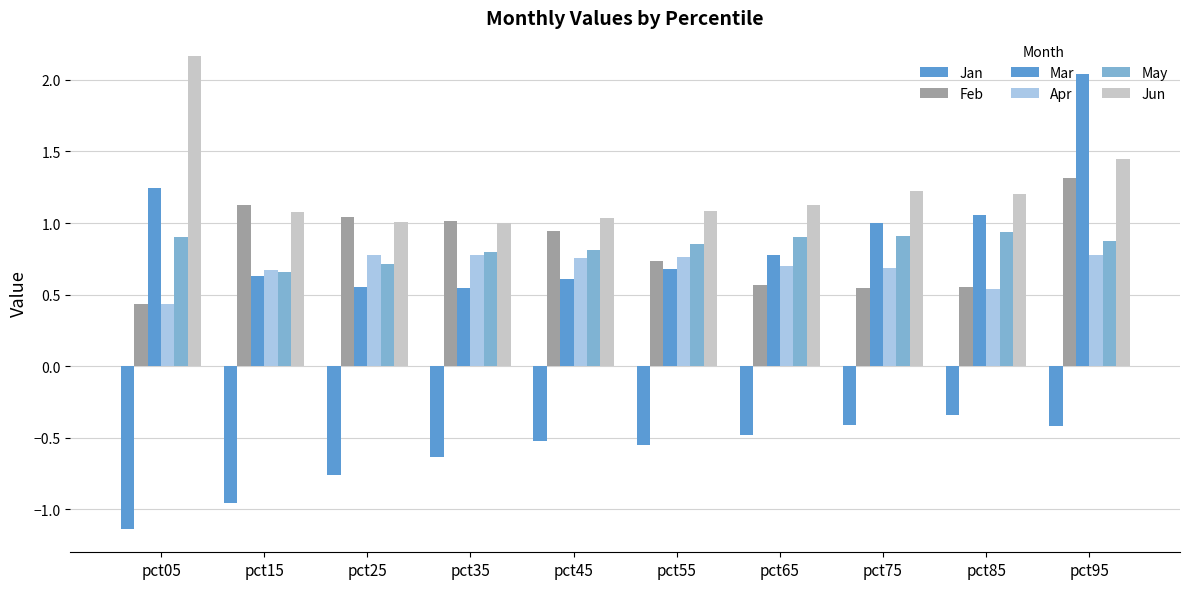

What is the difference between the maximum and minimum values in the Jan series?

0.8